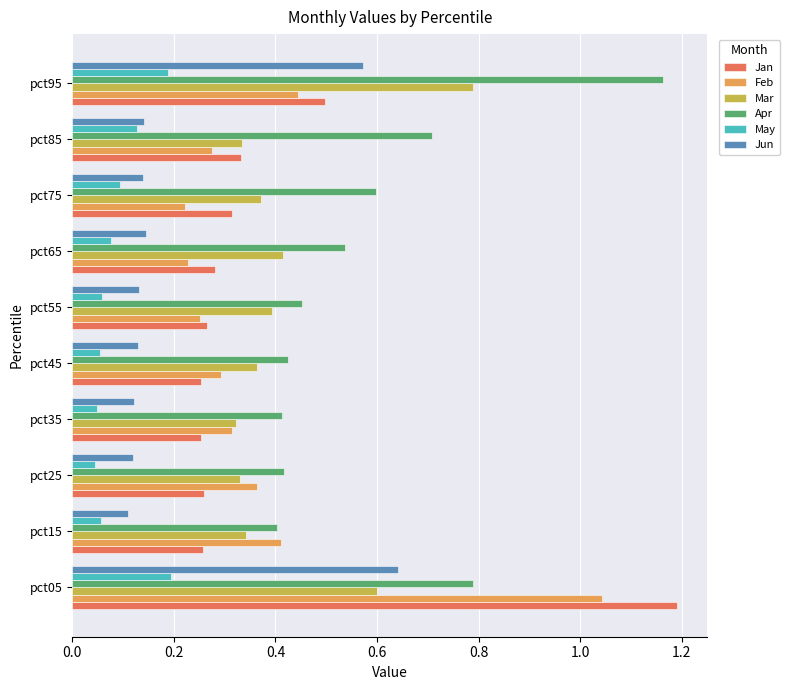

What is the total value across all series at pct45?

1.5